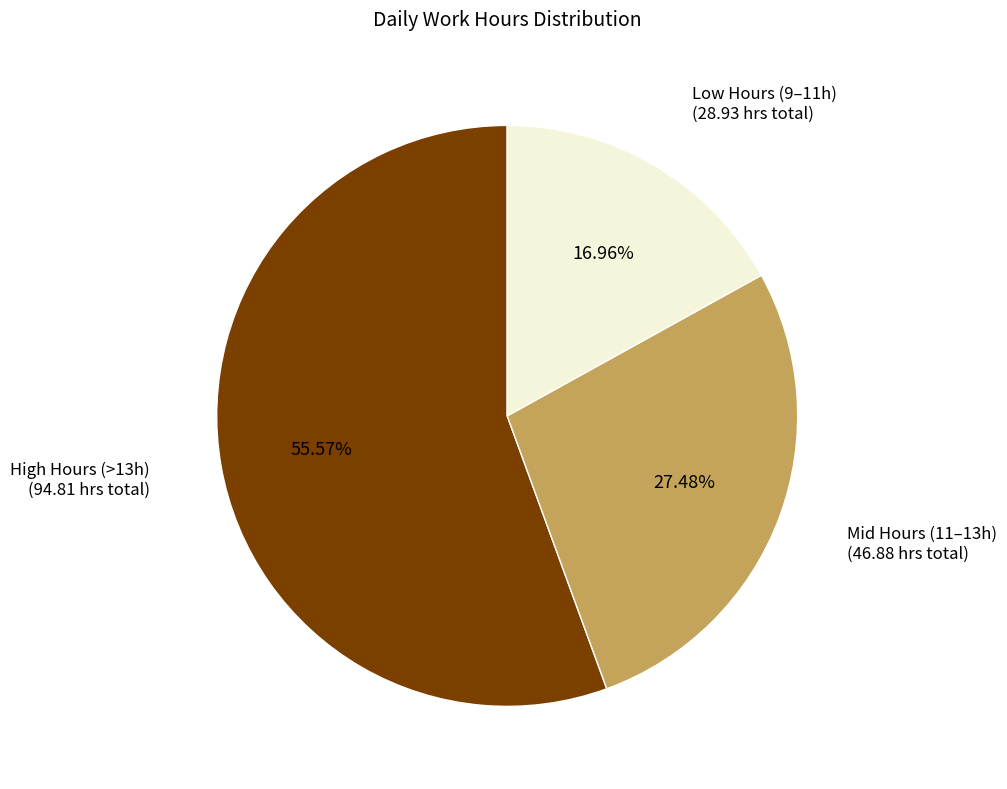

Is there any slice that represents more than half of the pie?

Yes